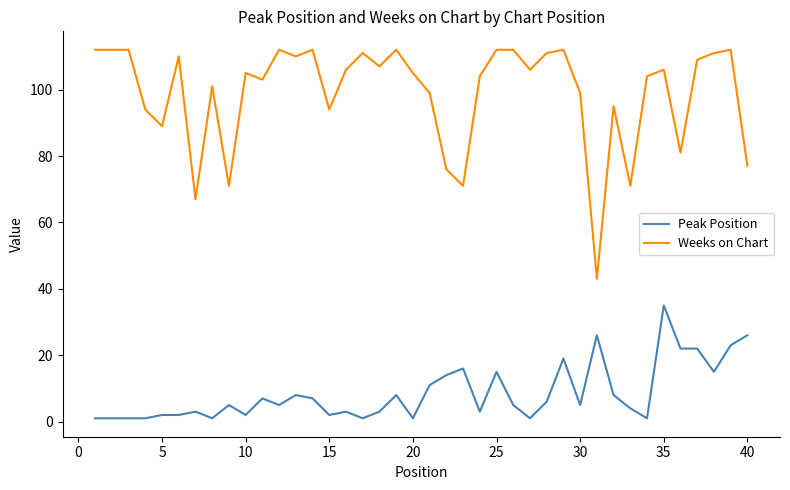

What is the minimum value shown in the chart?

1